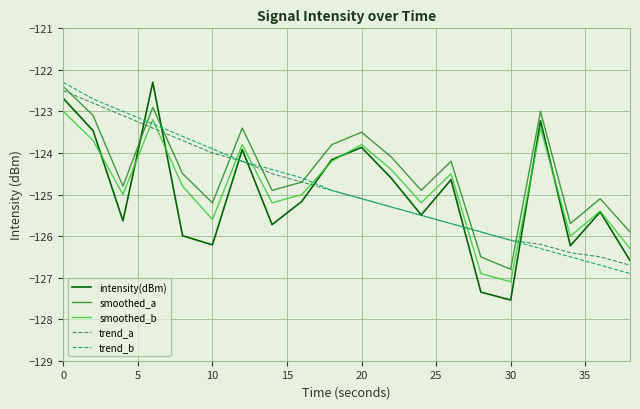

After their last crossing, which series has the higher values: smoothed_a or trend_b?

smoothed_a